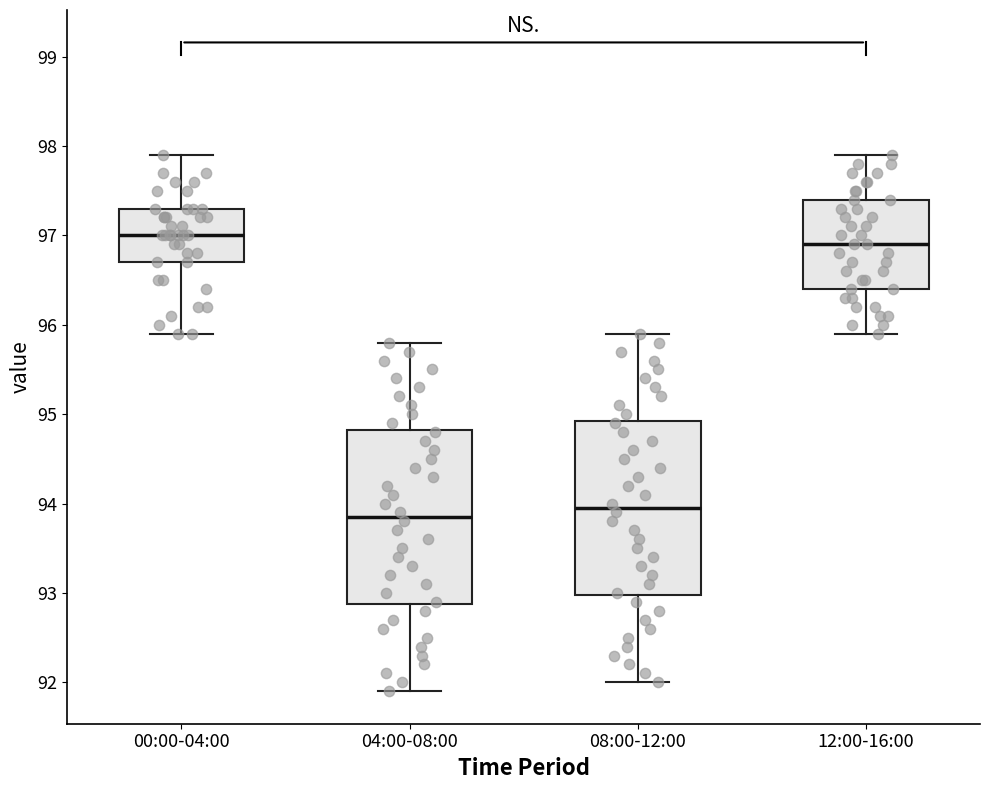

Reading left to right, read every box against the y-axis: the position of its median line, the range the box covers, and the ends of its whiskers. The values are not printed on the chart, so give them approximately, as read against the axis.

00:00-04:00: median 97.0, box 96.7 to 97.3, whiskers 95.9 to 97.9
04:00-08:00: median 93.9, box 92.9 to 94.8, whiskers 91.9 to 95.8
08:00-12:00: median 94.0, box 93.0 to 94.9, whiskers 92.0 to 95.9
12:00-16:00: median 96.9, box 96.4 to 97.4, whiskers 95.9 to 97.9